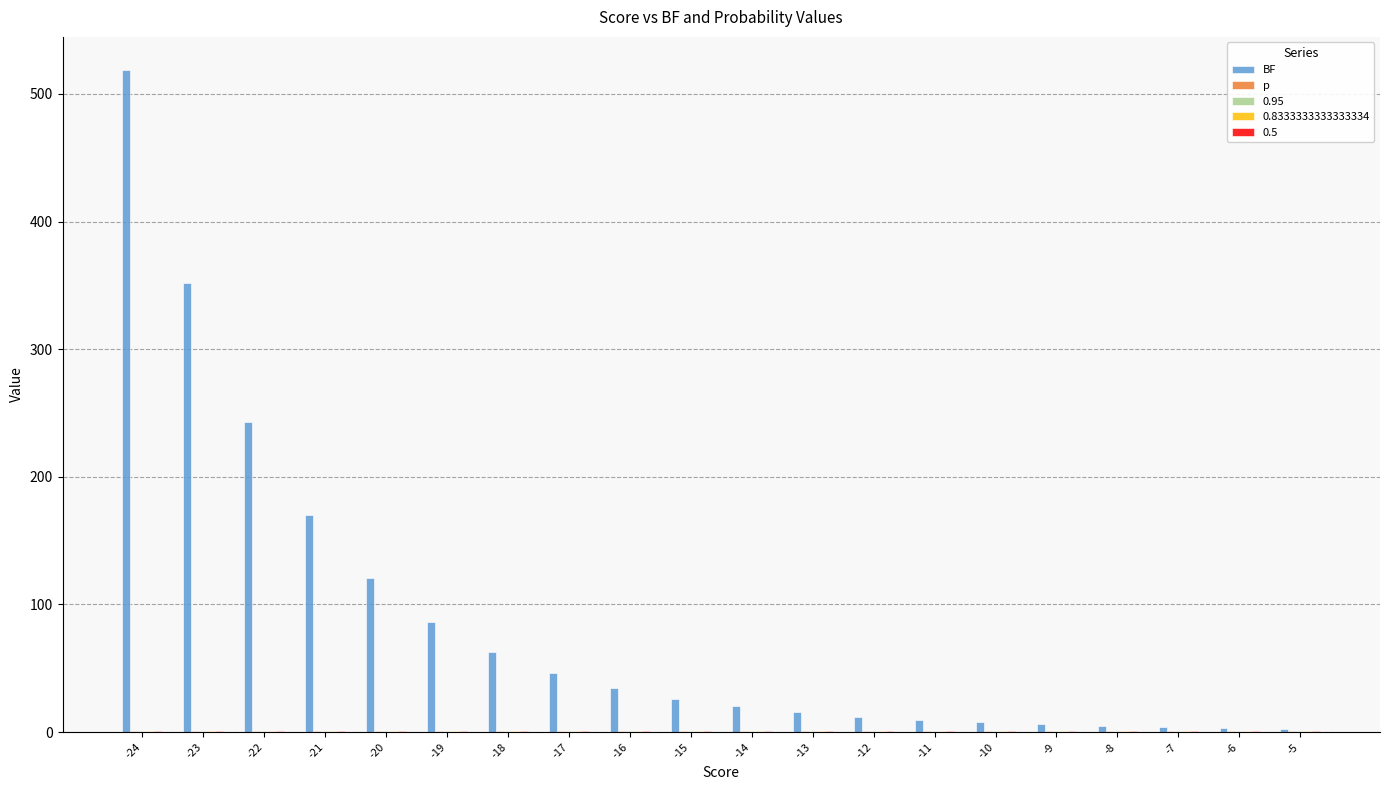

Count the number of categories in the chart.

20